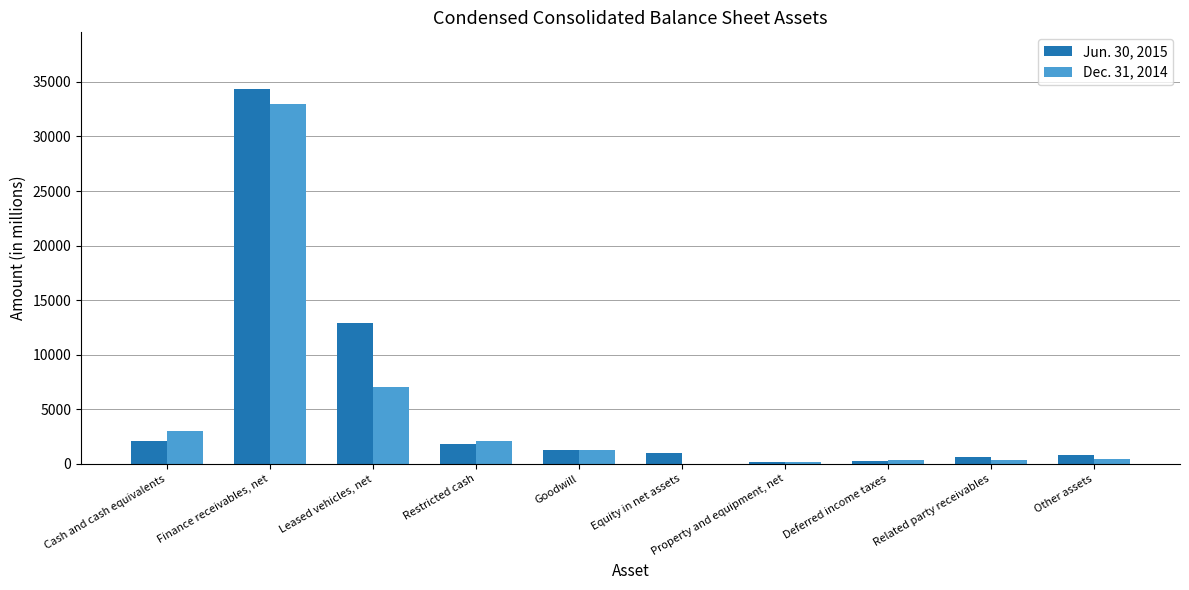

Is the value of Jun. 30, 2015 at Restricted cash greater than the value of Dec. 31, 2014 at Cash and cash equivalents?

No